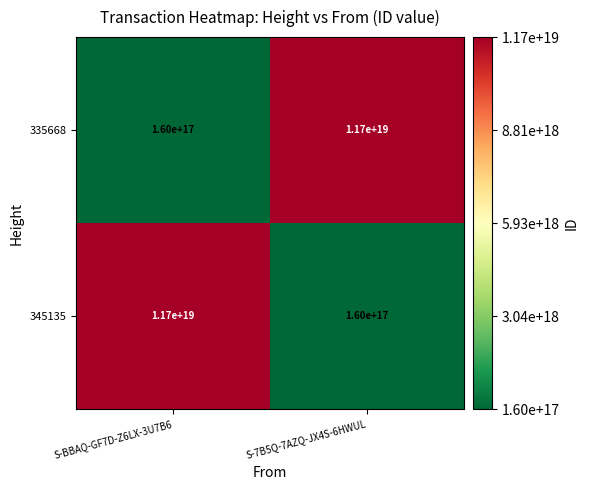

At which label does 345135 reach its peak?

S-BBAQ-GF7D-Z6LX-3U7B6